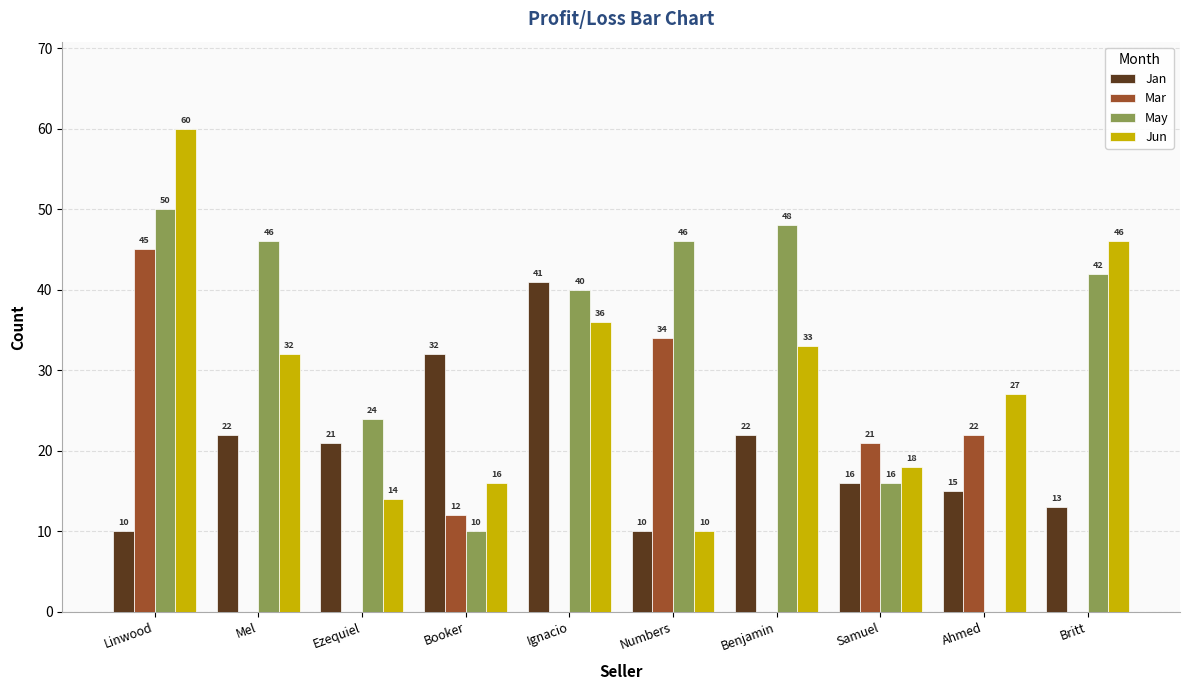

Is it true that Jun equals 60 at Linwood?

True